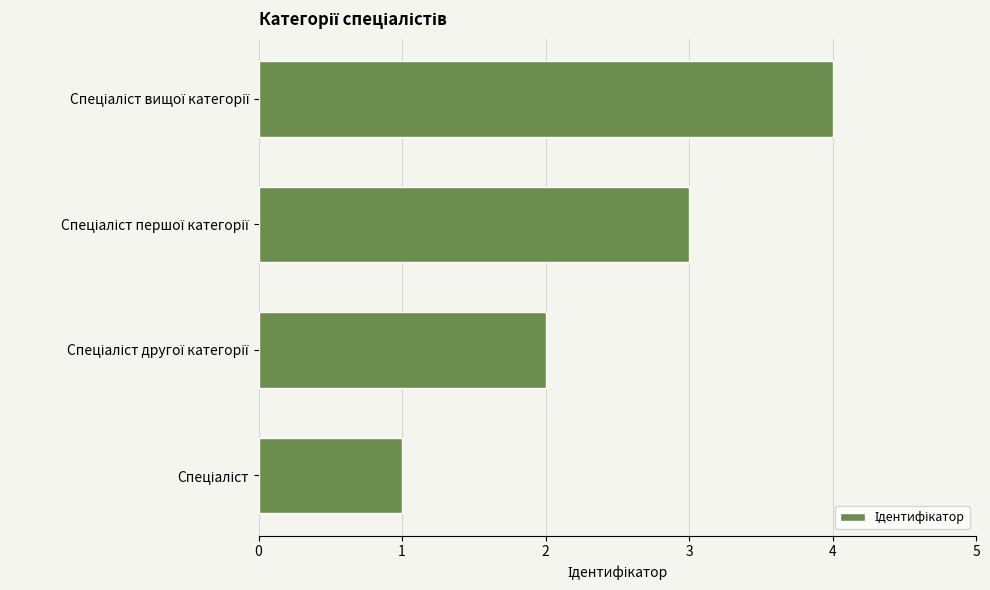

What is the difference between the maximum and minimum values?

3